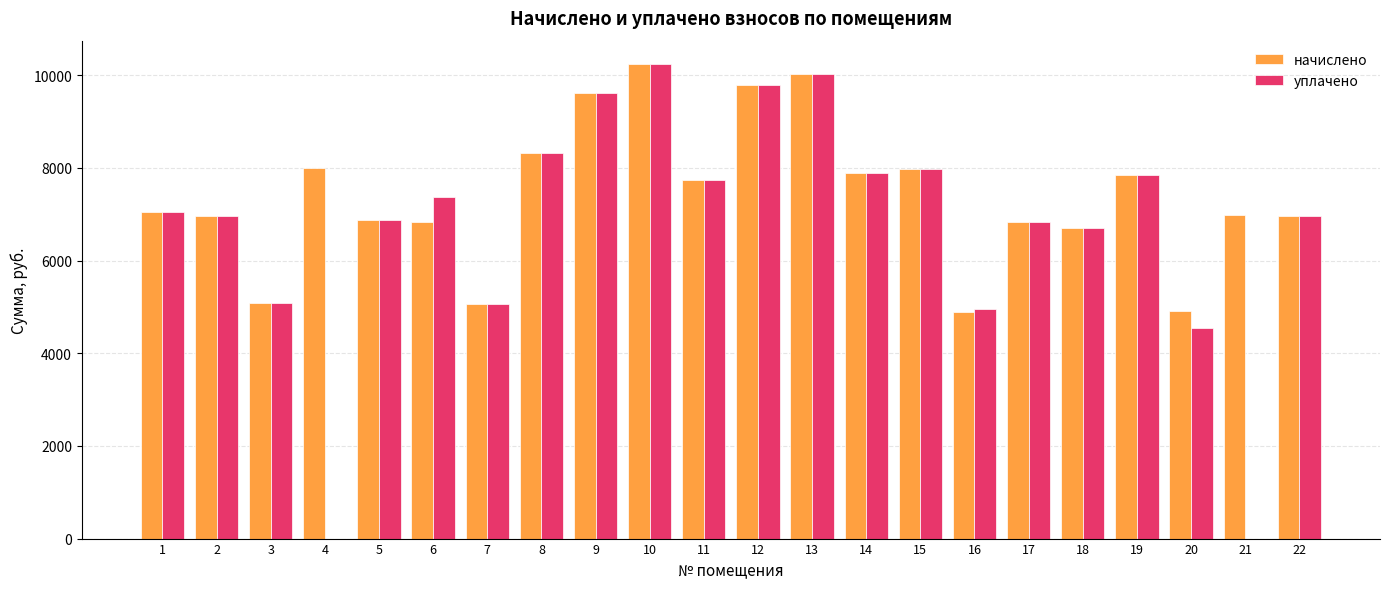

Read the начислено value at 10.

10234.1